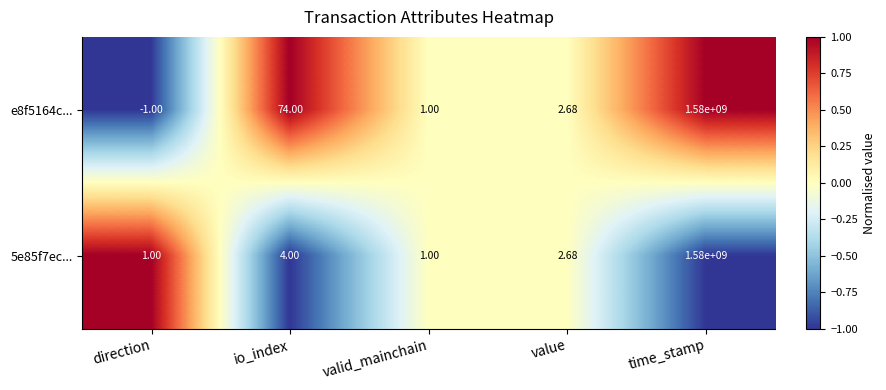

At which category is the sum across all series the highest?

time_stamp